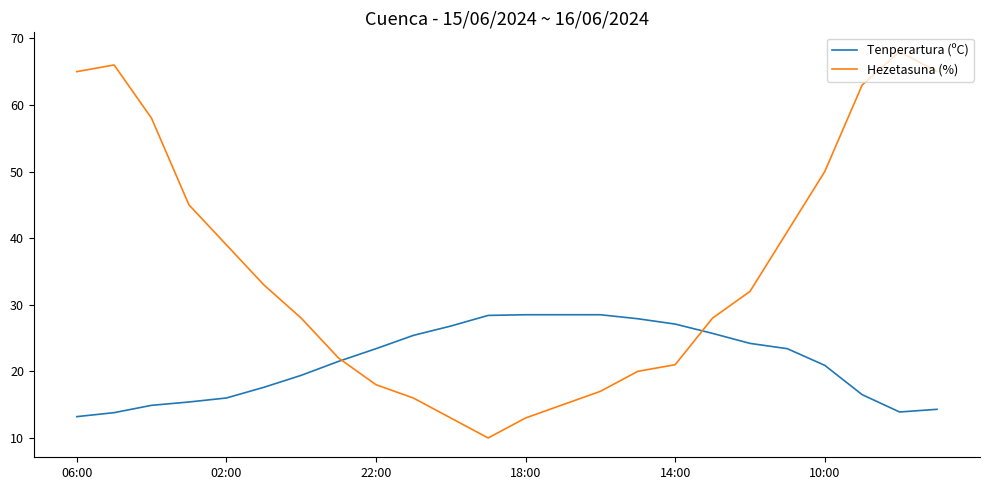

Which series has the largest total across all categories?

Hezetasuna (%)